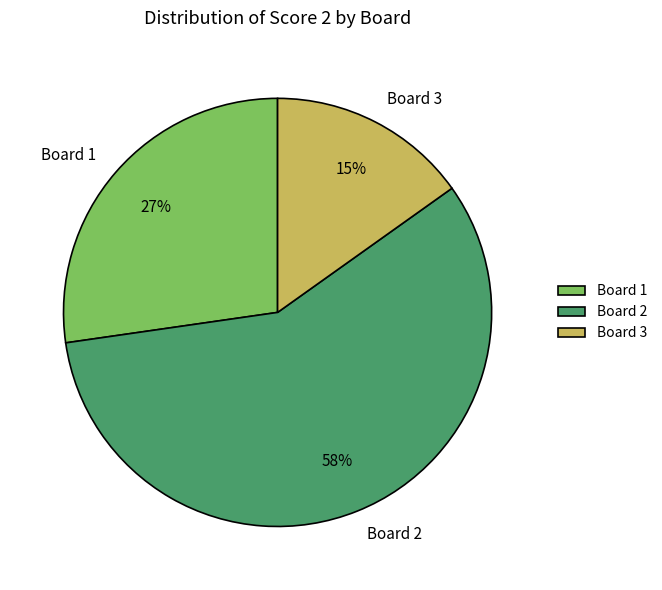

Rank the categories by value from lowest to highest.

Board 3, Board 1, Board 2